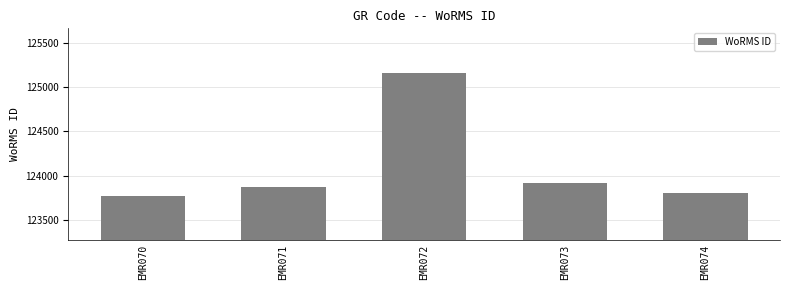

What is the approximate value at EMR071, to the nearest 100?

123900